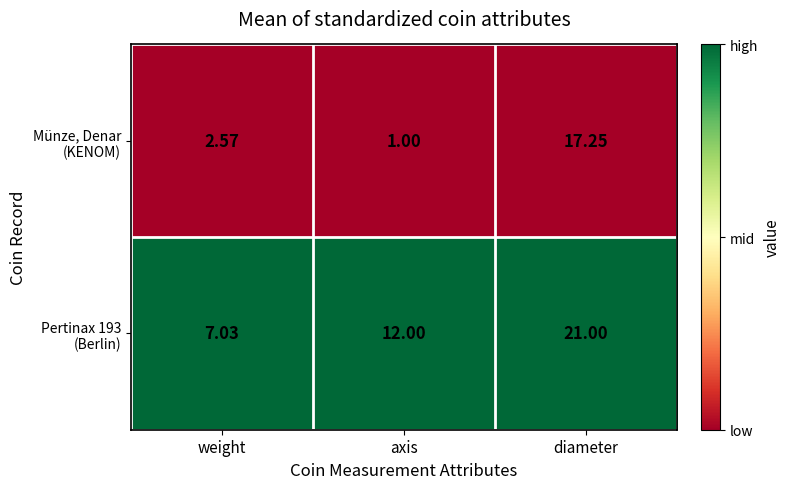

Which label corresponds to the smallest value in the chart?

axis